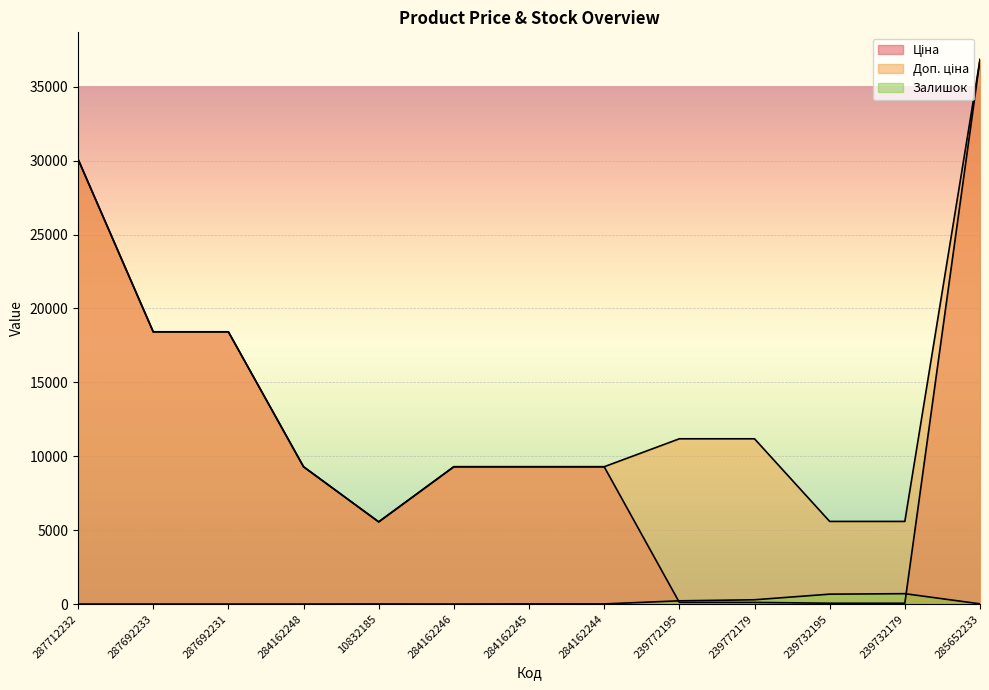

Where does the Ціна series first go above 9290?

287712232